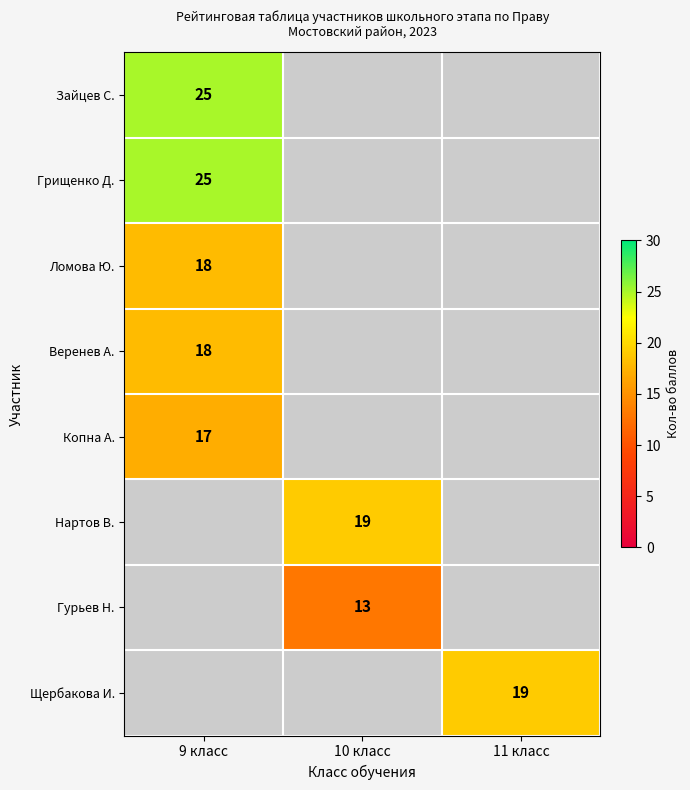

Is it true that Зайцев С. equals 14 at 9 класс?

False